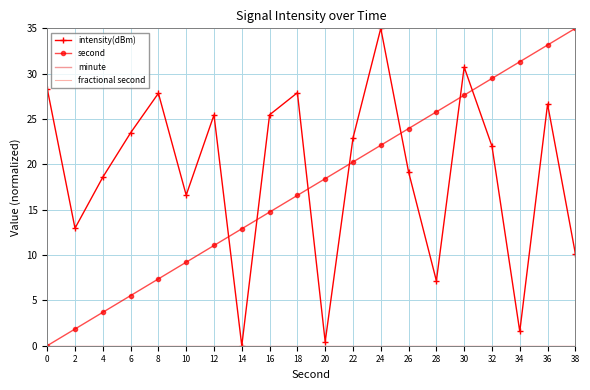

What are all the series names shown in the legend?

intensity(dBm), second, minute, fractional second